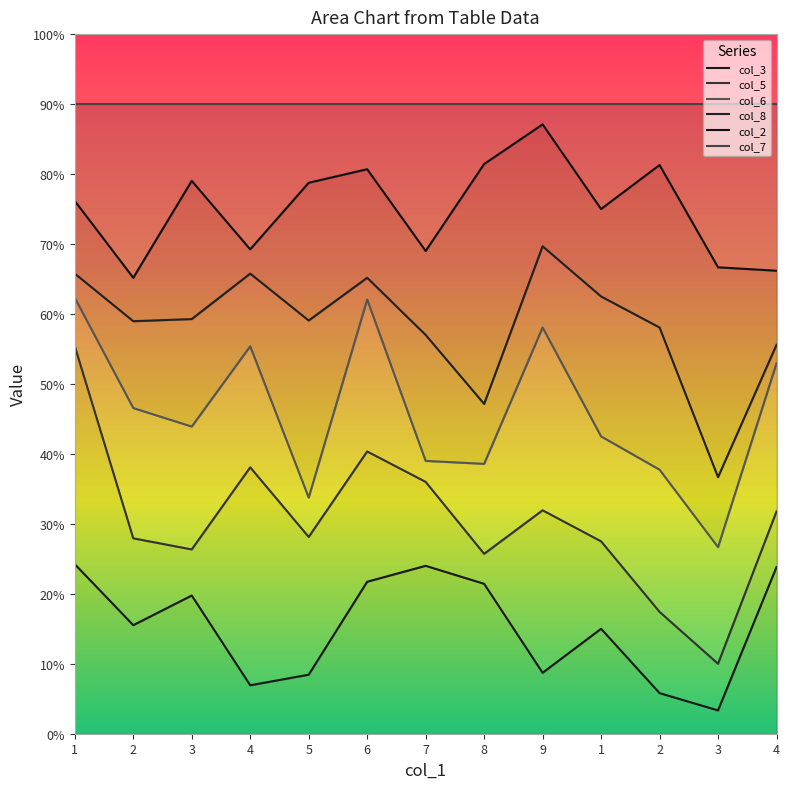

True or false: col_2 and col_3 cross at least once.

False